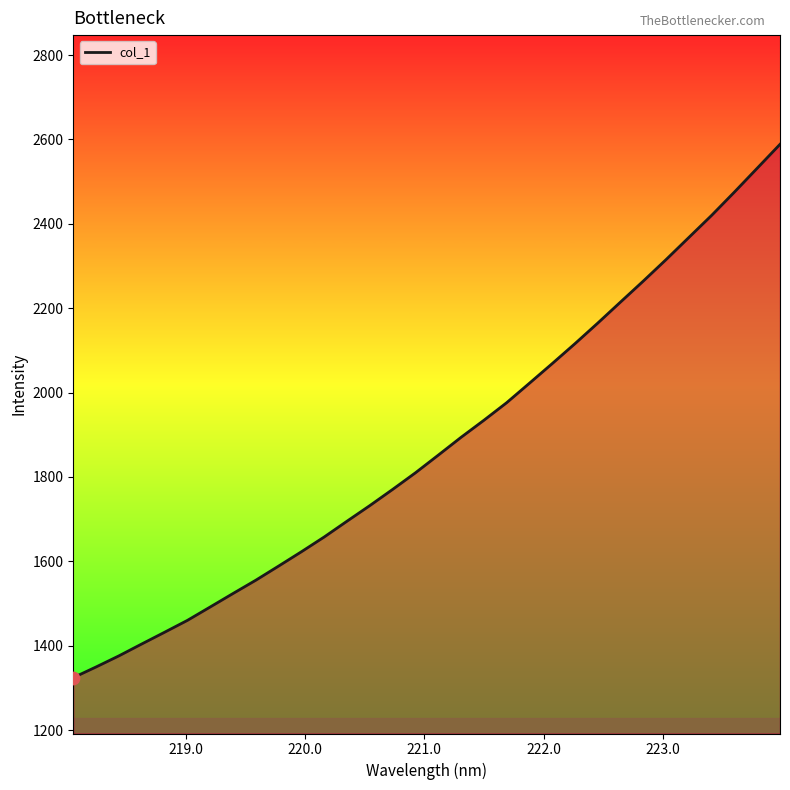

What is the maximum value shown in the chart?

2588.4